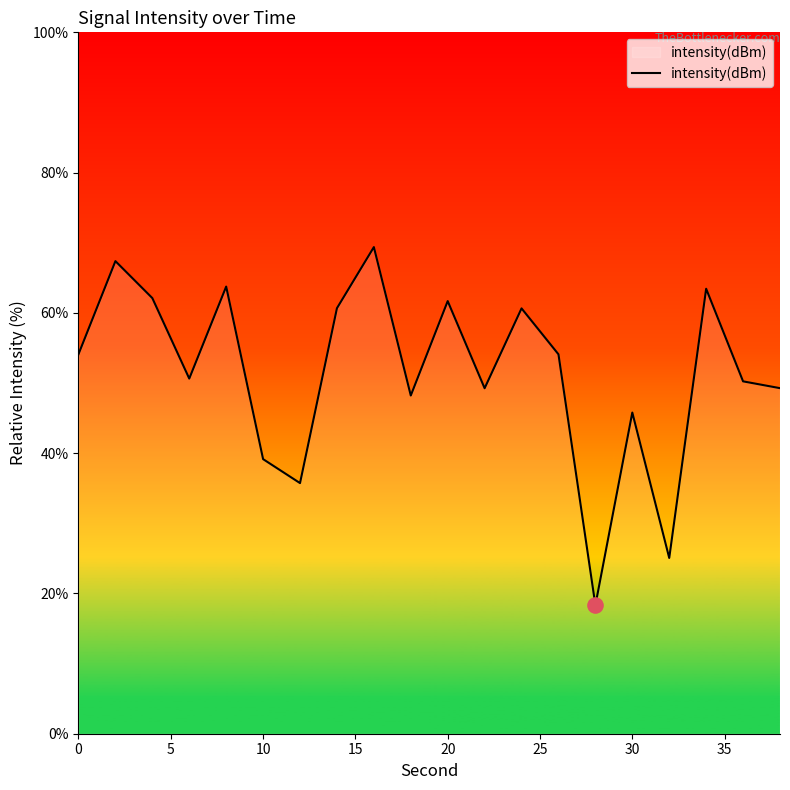

What is the minimum value shown in the chart?

18.3